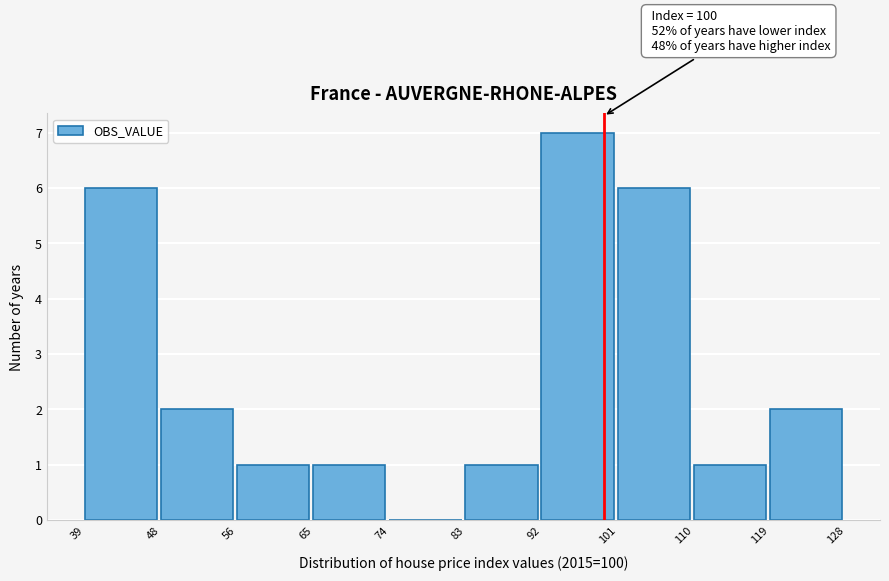

Which range on the x-axis has the tallest bar?

92 to 101